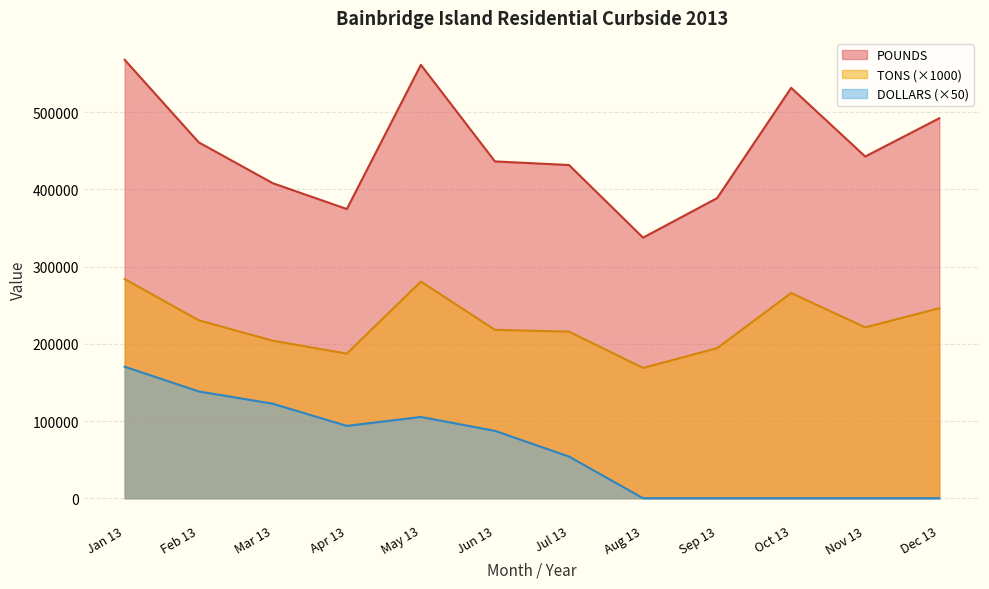

At which label does TONS reach its peak?

Jan 13